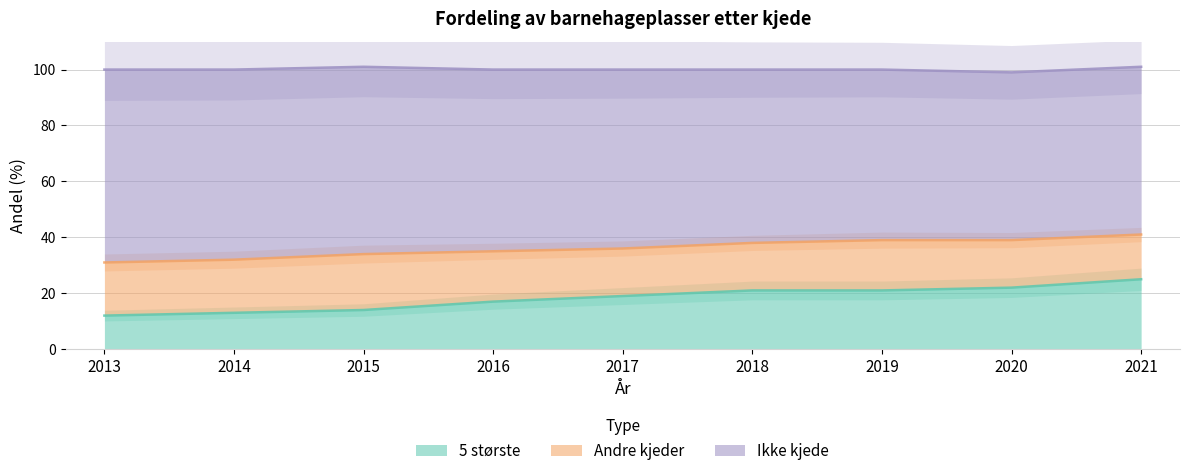

The 5 største series shows 8 at 2015. True or false?

False